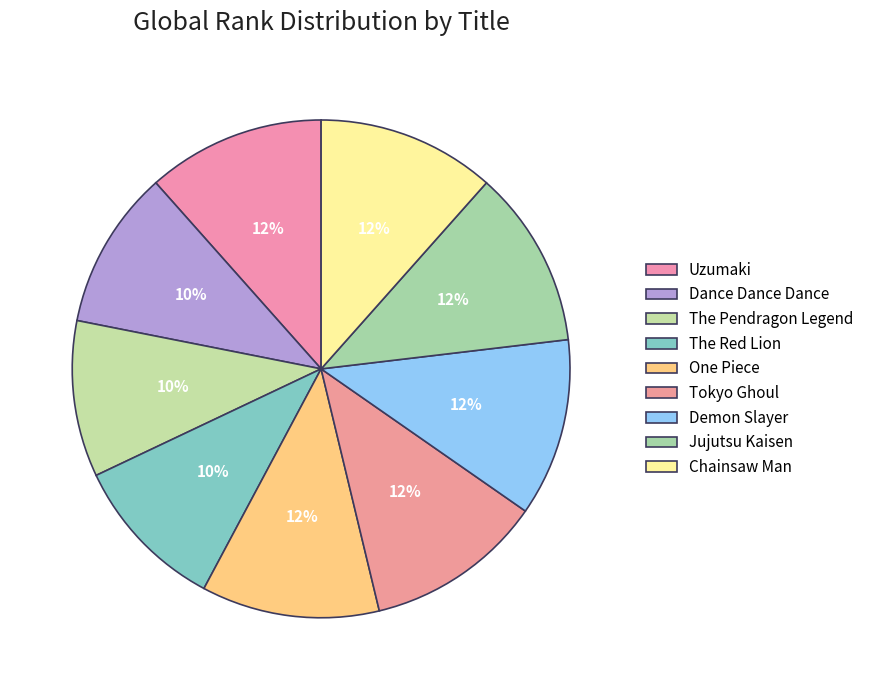

What percentage is the Demon Slayer slice, to the nearest percent?

12%